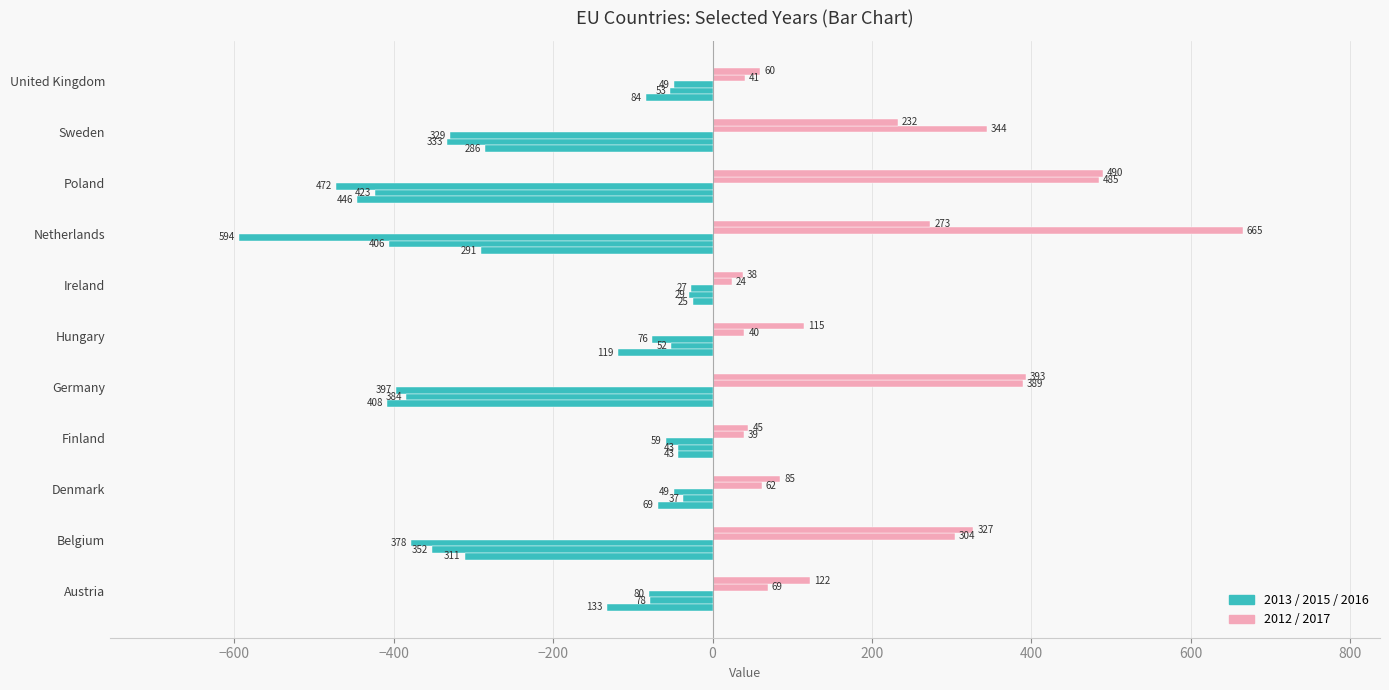

What is the difference between the maximum and second lowest values in the 2016 series?

445